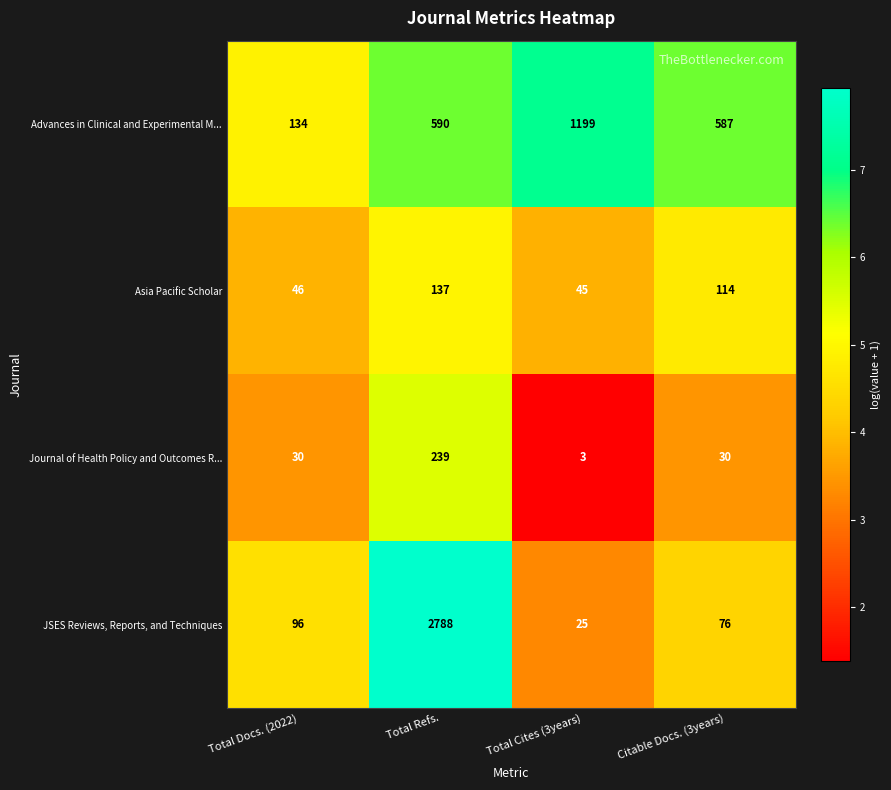

Reading left to right, what are all the values shown in this chart?

Advances in Clinical and Experimental M...: Total Docs. (2022)=134	Total Refs.=590	Total Cites (3years)=1199	Citable Docs. (3years)=587
Asia Pacific Scholar: Total Docs. (2022)=46	Total Refs.=137	Total Cites (3years)=45	Citable Docs. (3years)=114
Journal of Health Policy and Outcomes R...: Total Docs. (2022)=30	Total Refs.=239	Total Cites (3years)=3	Citable Docs. (3years)=30
JSES Reviews, Reports, and Techniques: Total Docs. (2022)=96	Total Refs.=2788	Total Cites (3years)=25	Citable Docs. (3years)=76